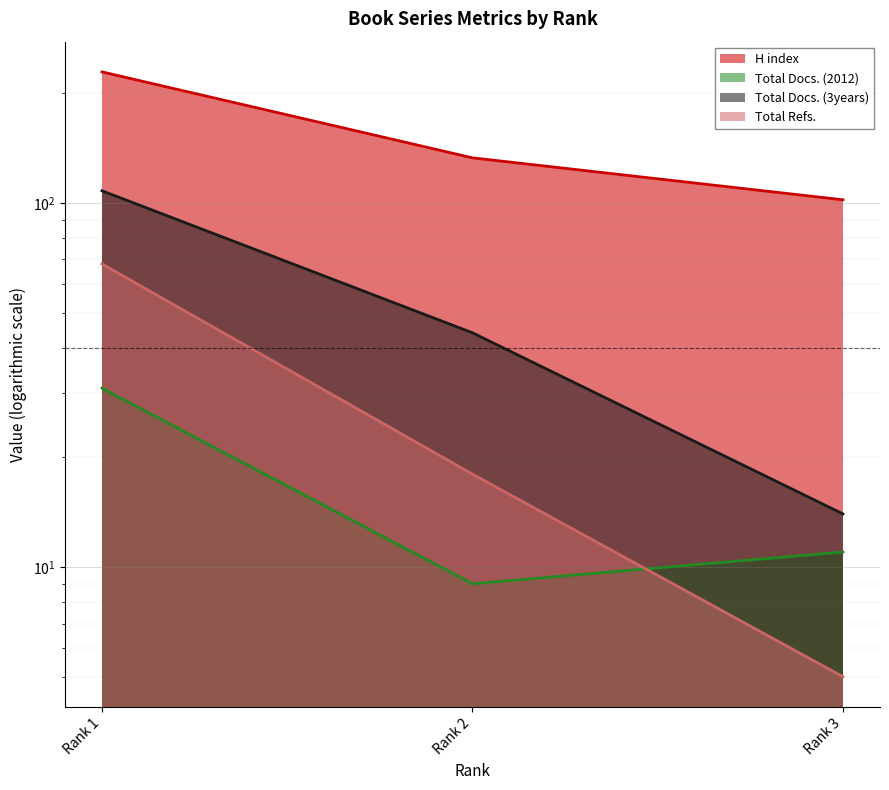

Which series has the widest spread of values?

H index